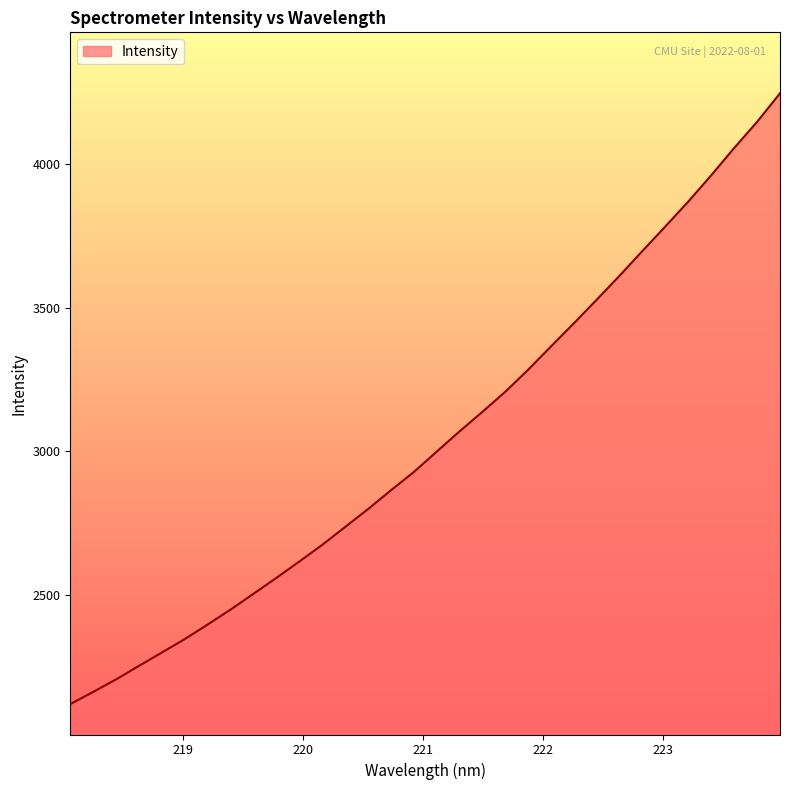

What is the greatest value displayed?

4247.0